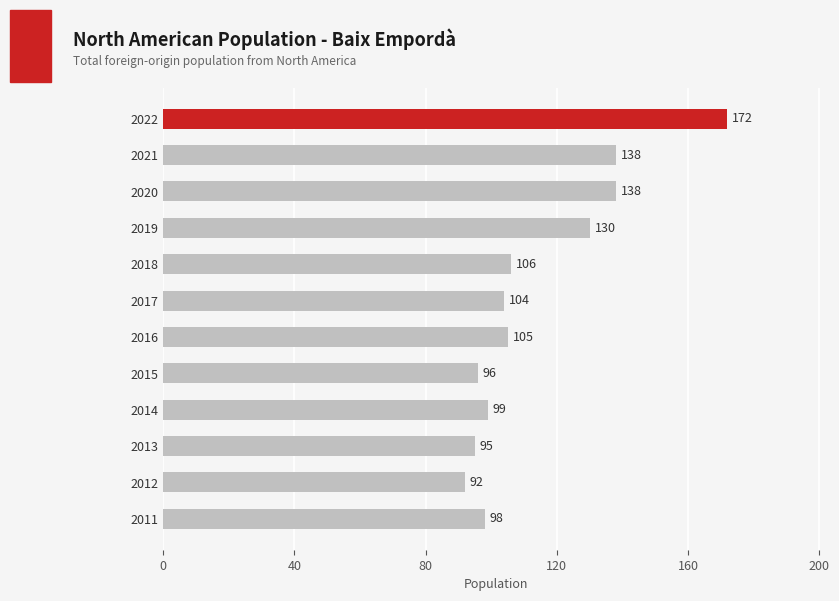

Approximately how many times larger is the value at 2017 compared to 2015?

1.1